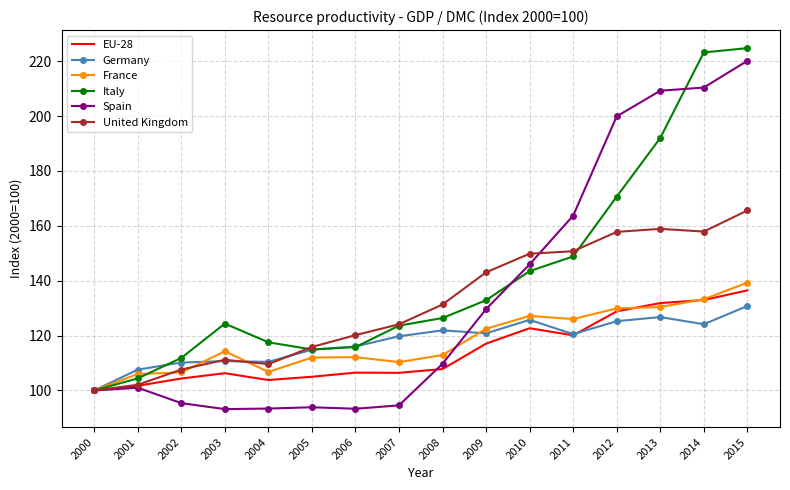

After their last crossing, which series has the higher values: Spain or France?

Spain